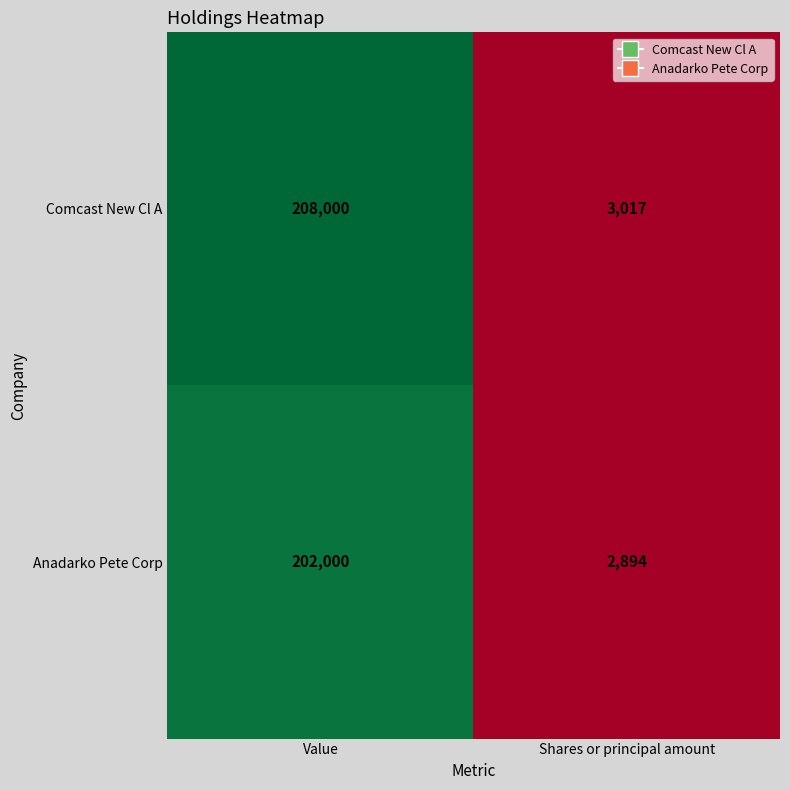

What is the sum of all Anadarko Pete Corp values?

204894